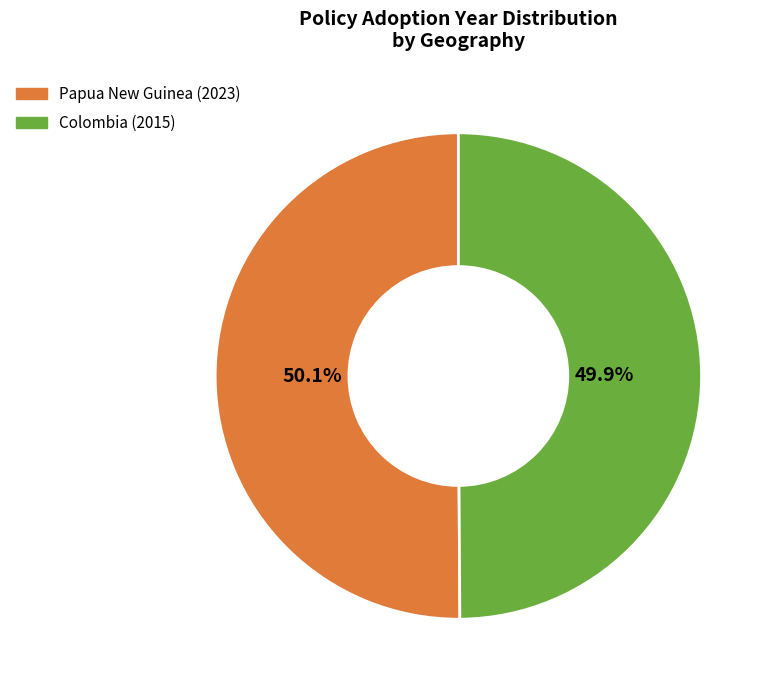

Approximately how many times larger is the value at Colombia (2015) compared to Papua New Guinea (2023)?

1.0